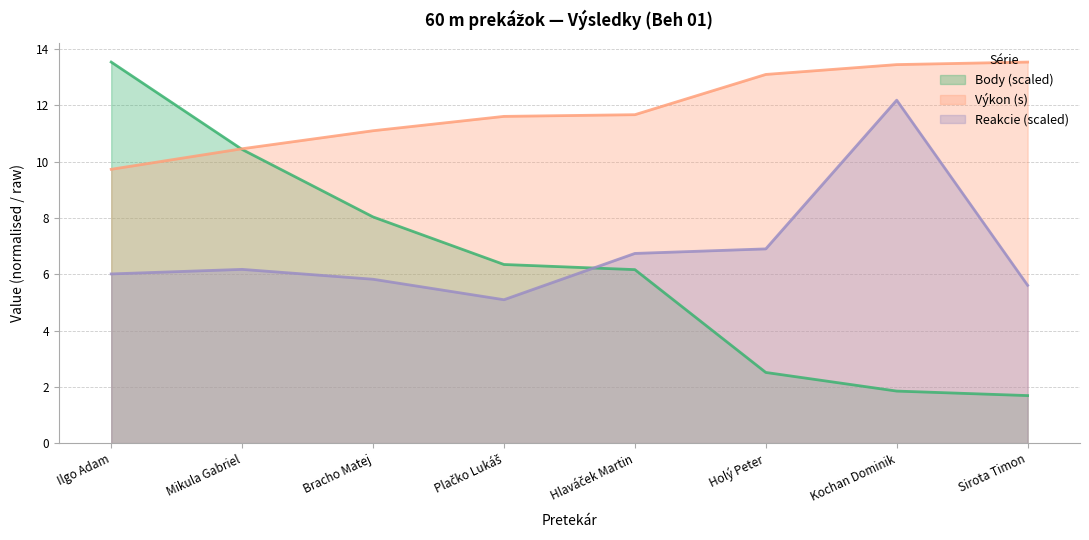

What is the spread (max minus min) of values at Mikula Gabriel?

4.3